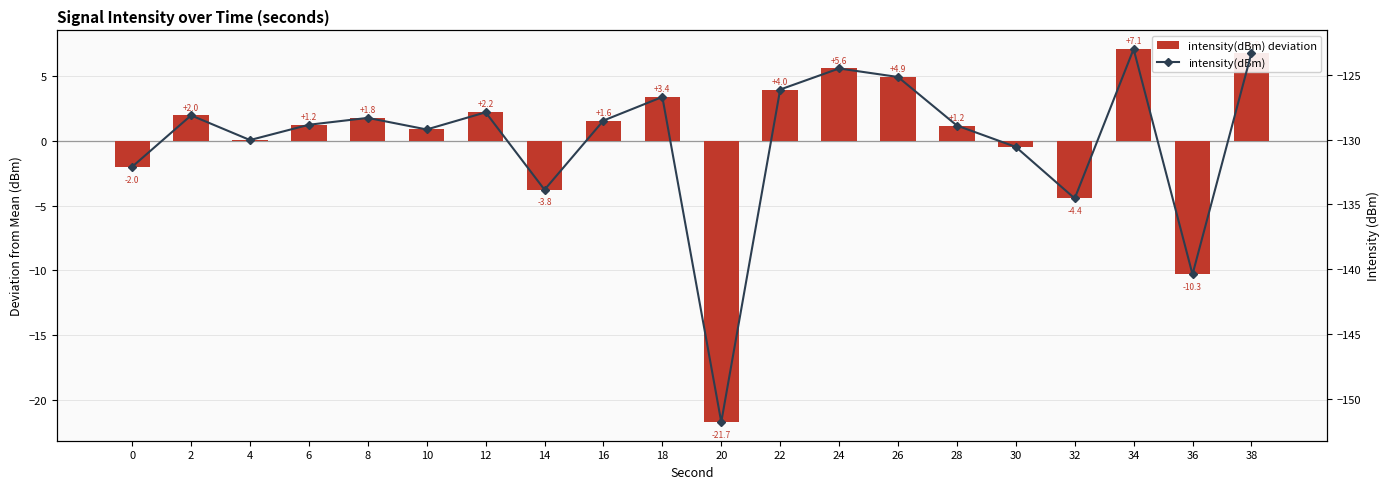

What is the value of the intensity(dBm) bar at the 6th from the left?

-129.2